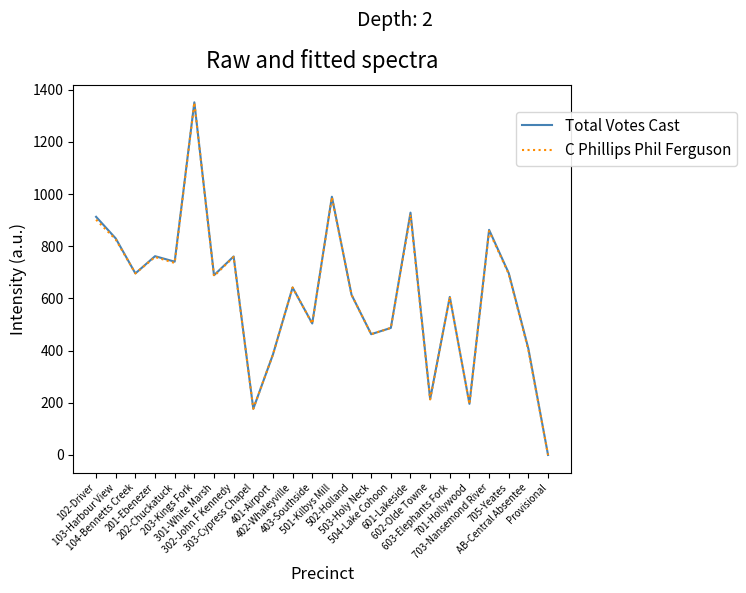

Which series has the widest spread of values?

Total Votes Cast